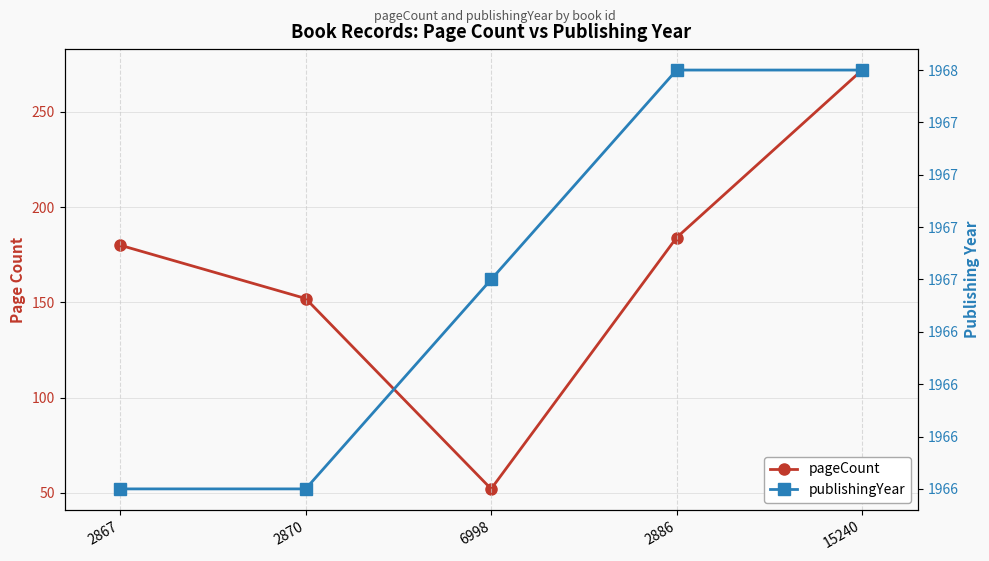

At how many categories does at least one series exceed 1212?

5